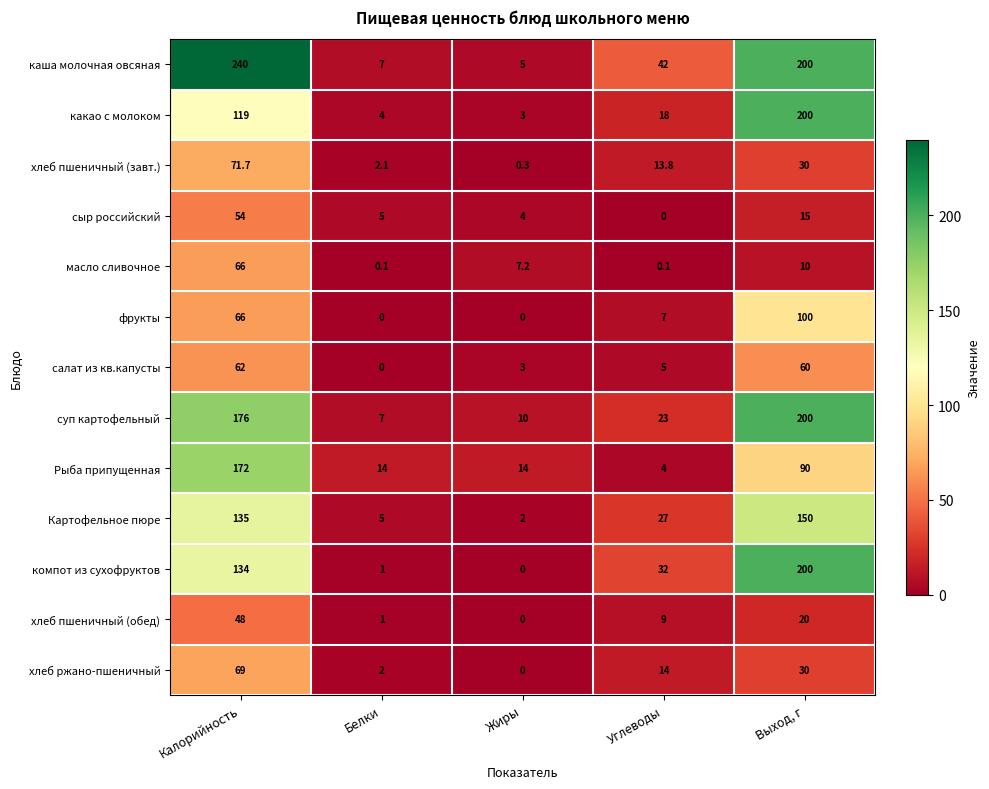

True or false: масло сливочное has a value of 0.1 at Белки.

True